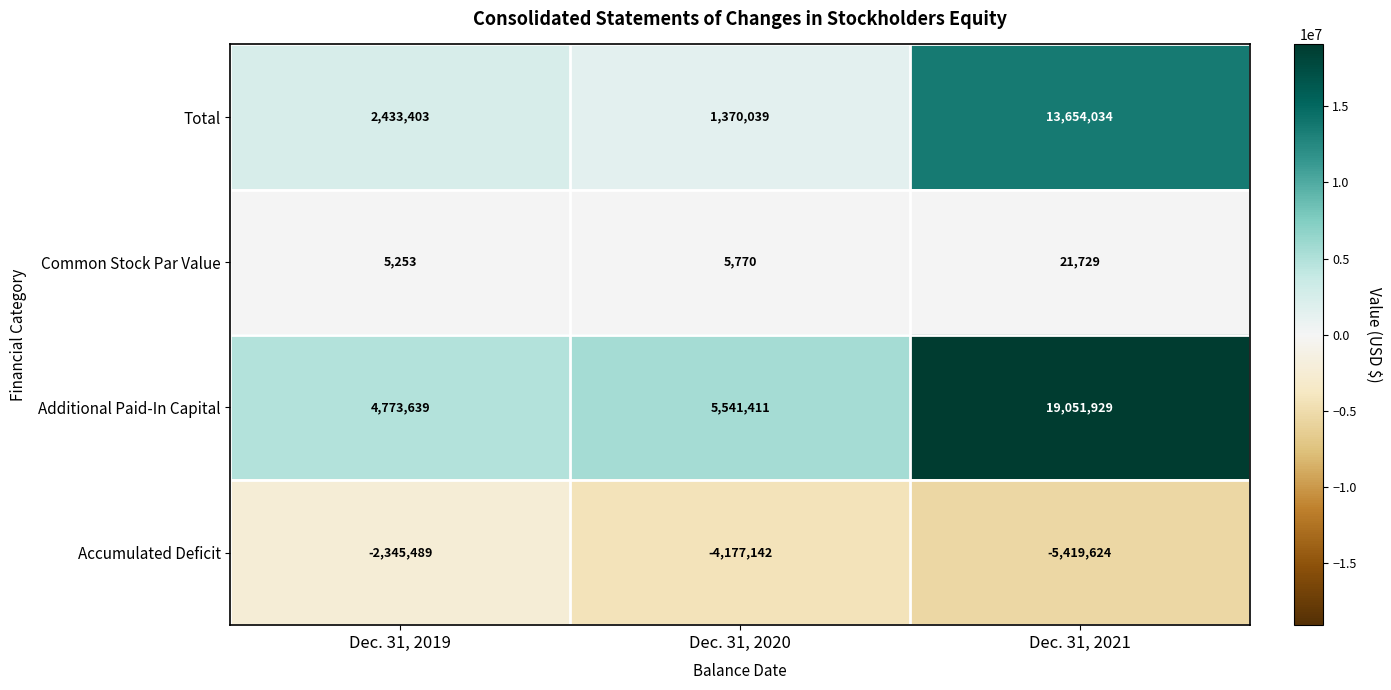

At which label is Total closest to 7512036?

Dec. 31, 2019